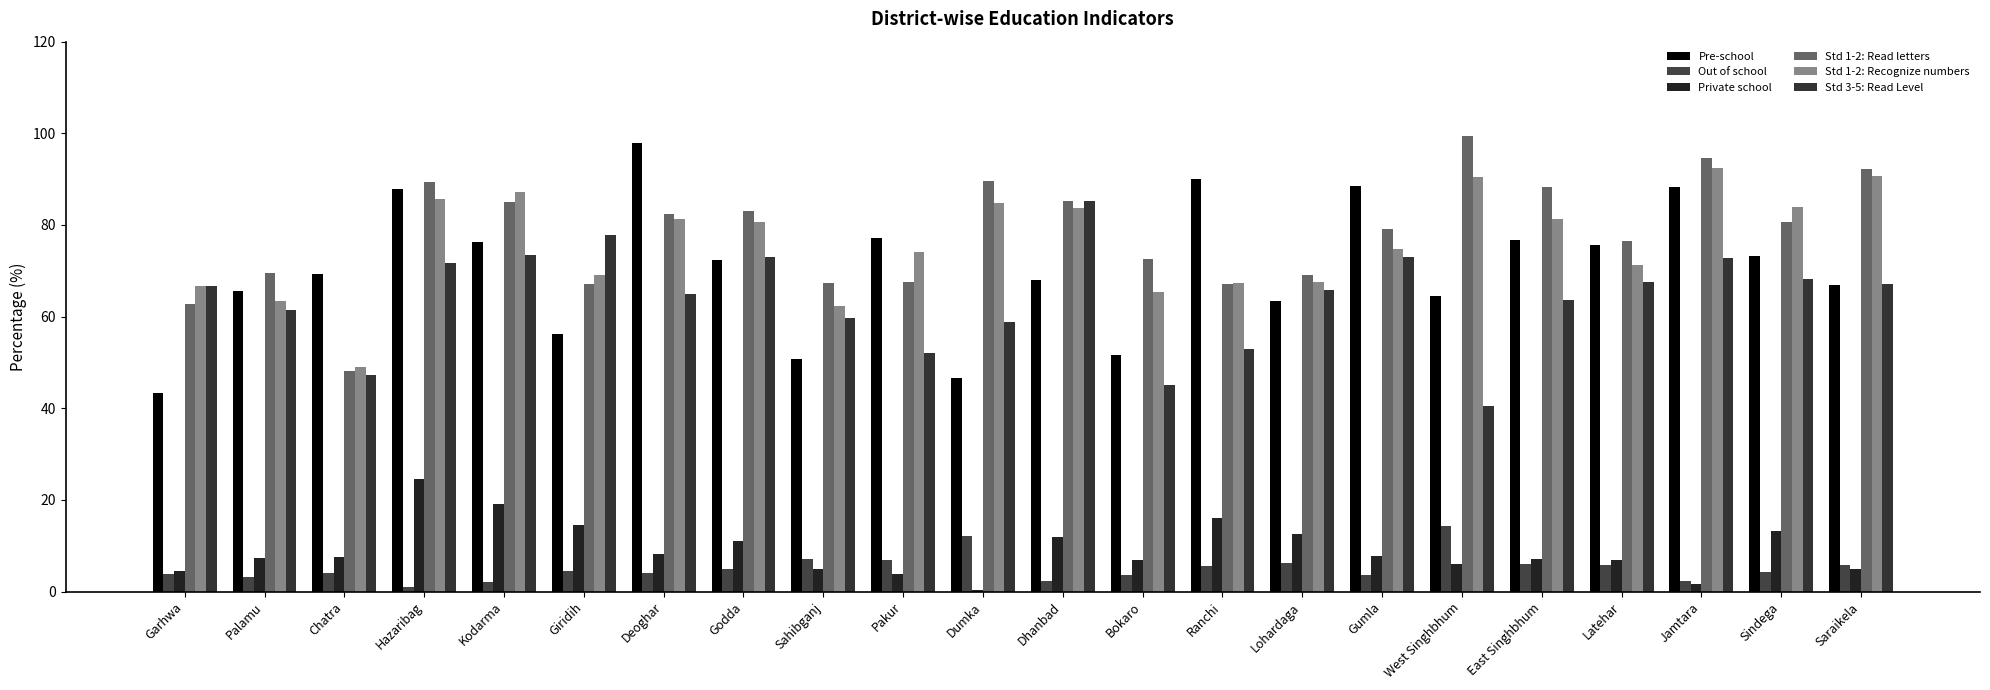

What is the label of the 19th bar from the right?

Hazaribag